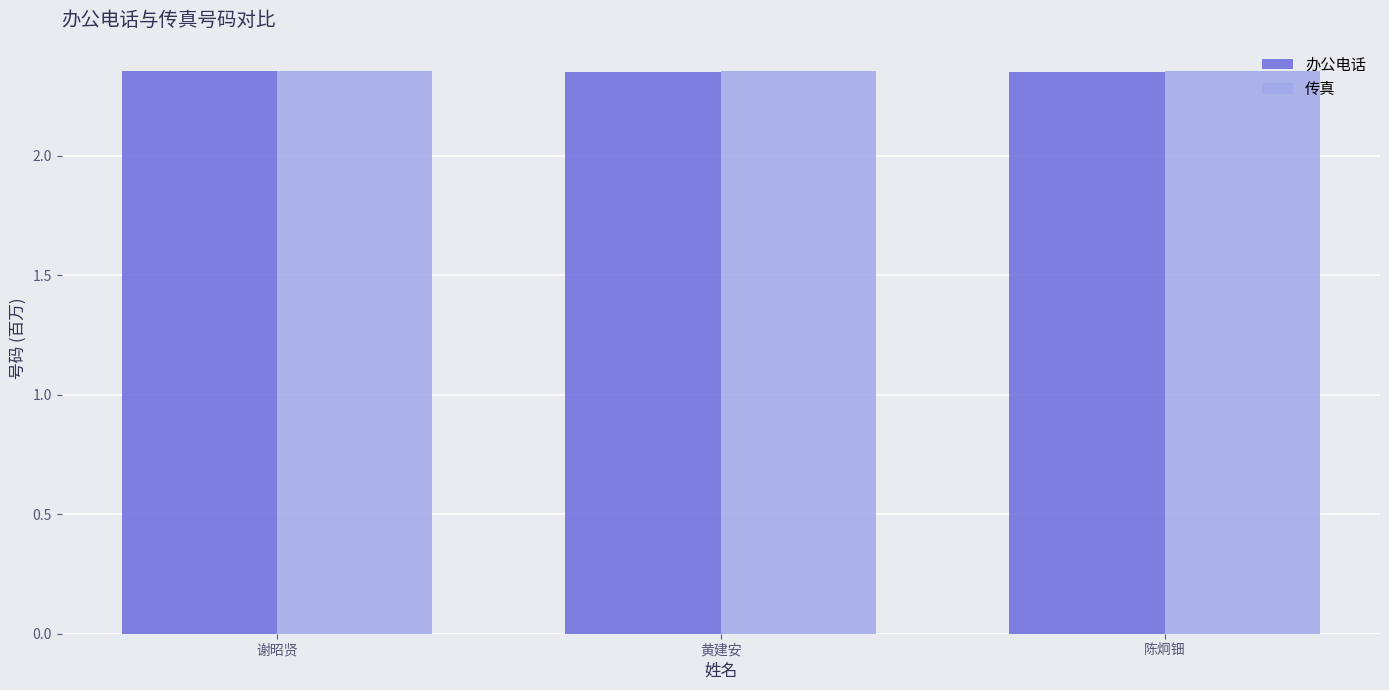

How many series are shown in this chart?

2